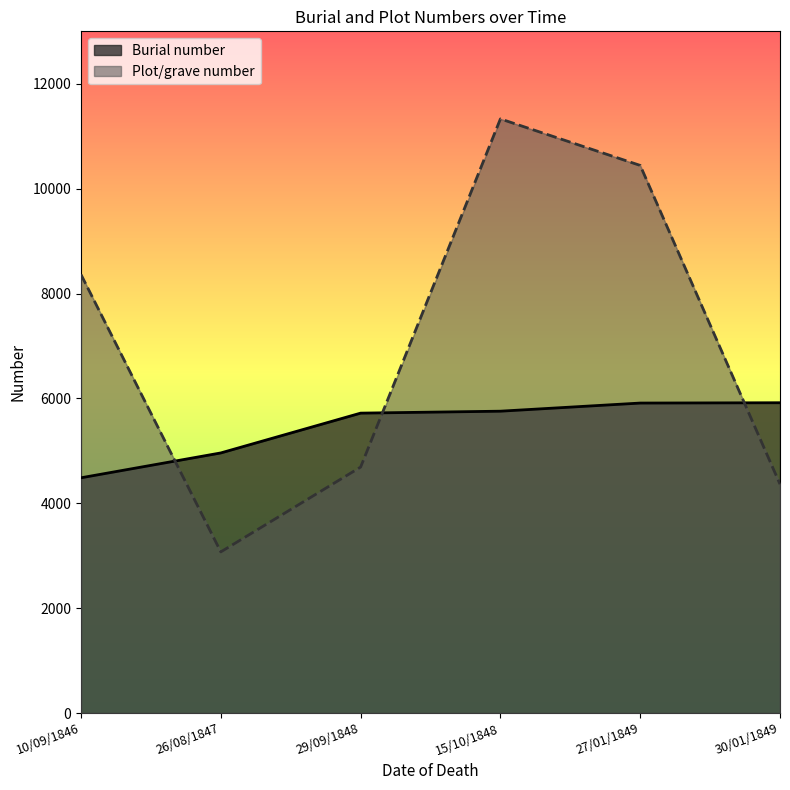

True or false: Plot/grave number and Burial number cross at least once.

True